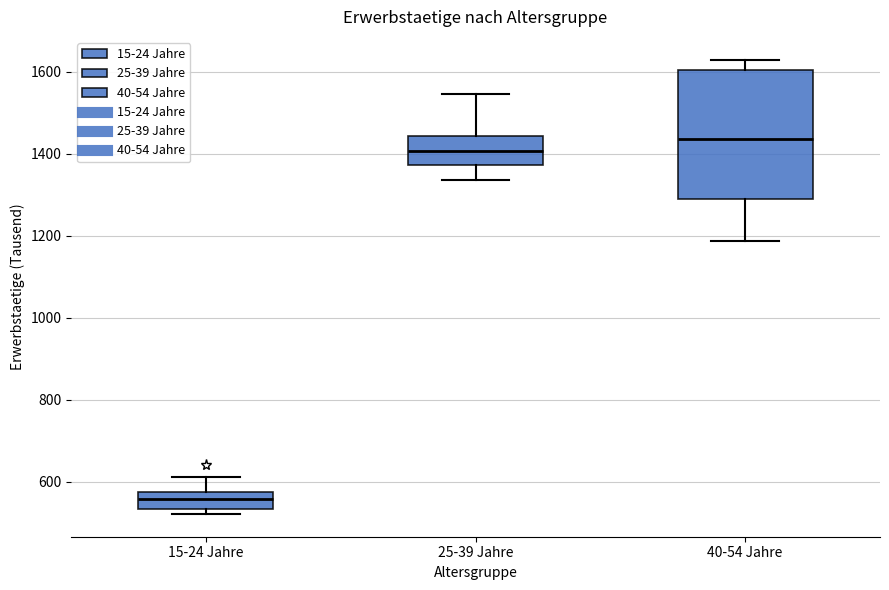

Comparing the boxes themselves (not the whiskers), which one is the tallest?

40-54 Jahre